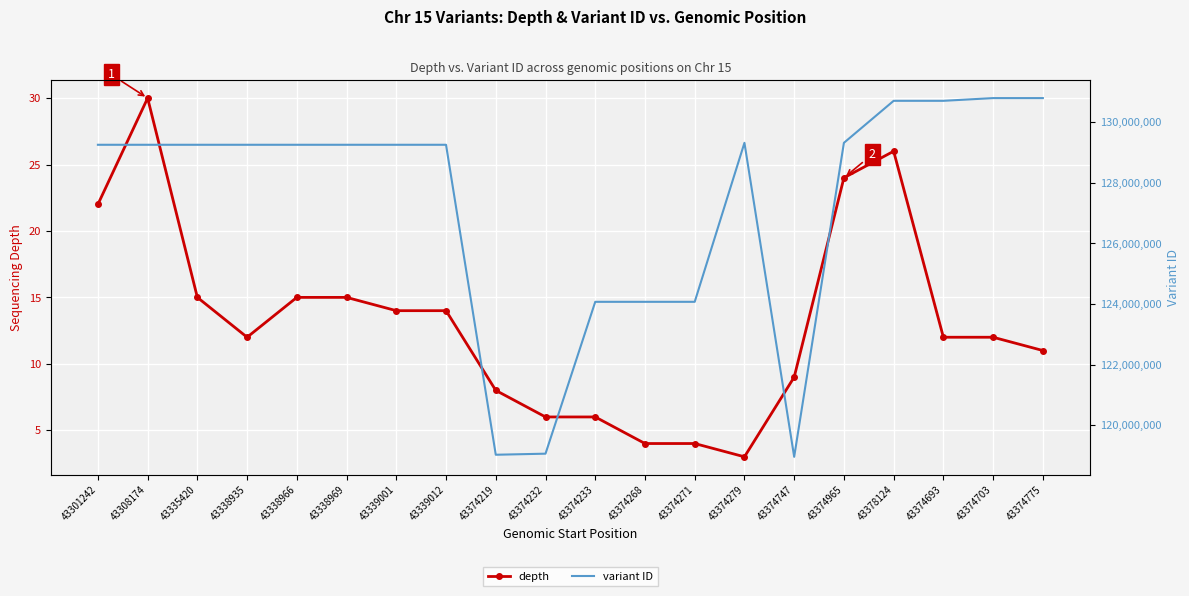

How many interior local valleys does the depth series have?

2